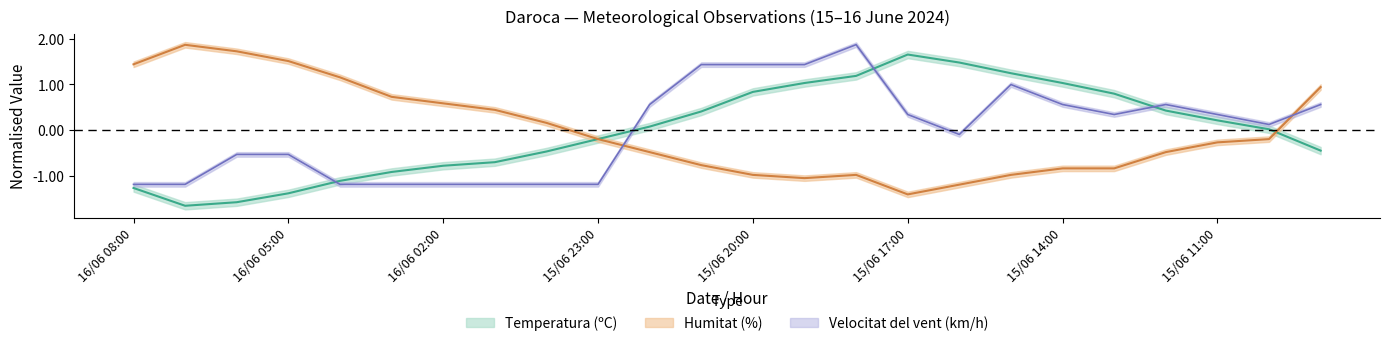

Between 16/06 07:00 and 15/06 15:00, which is larger?

15/06 15:00